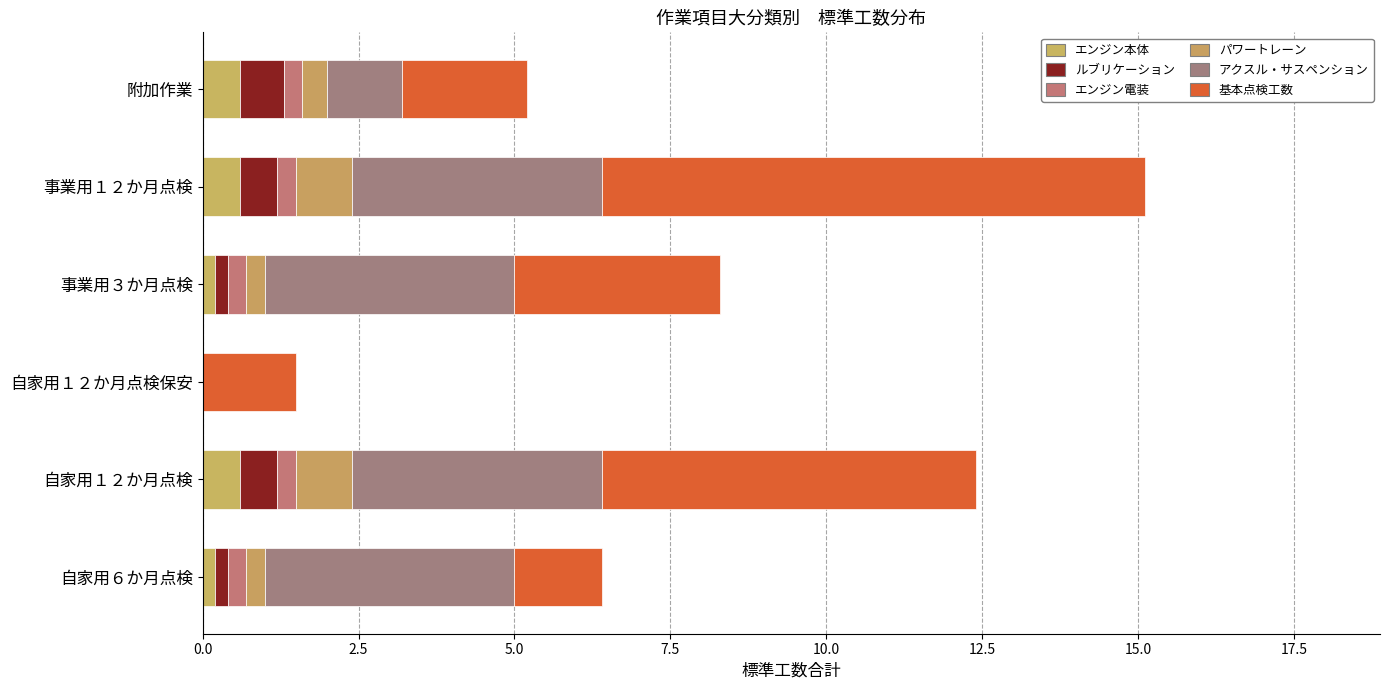

At how many categories does at least one series exceed 4?

2